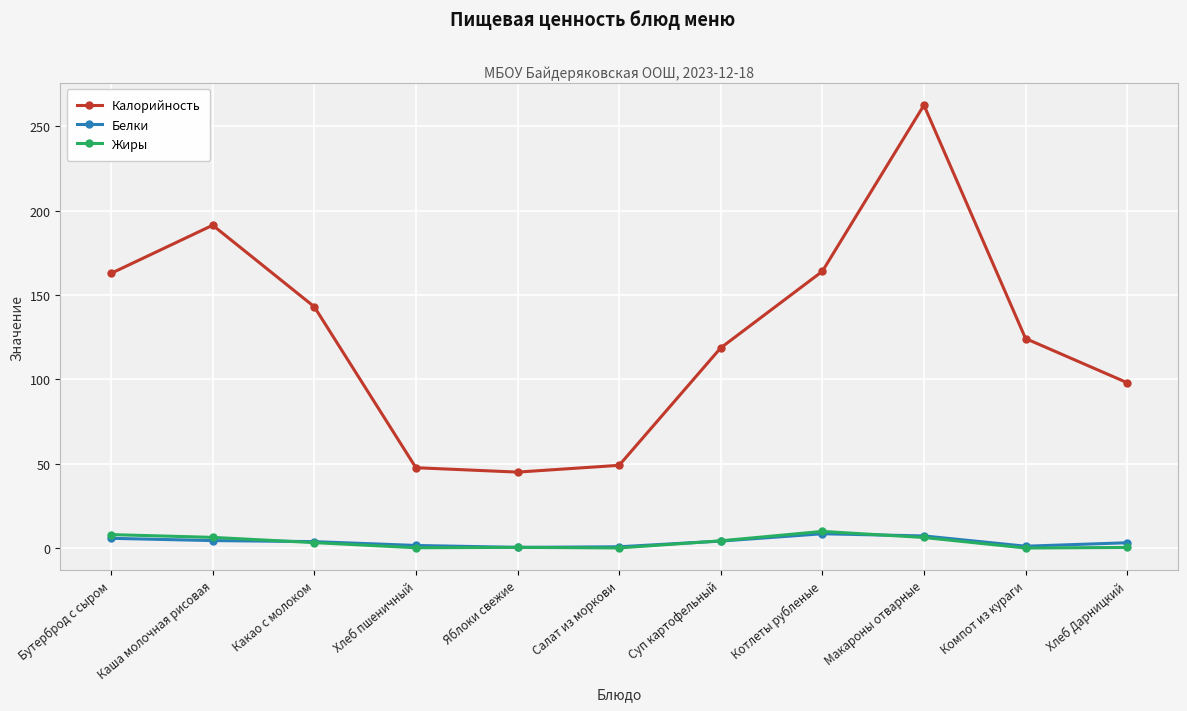

What is the label of the 8th point from the left?

Котлеты рубленые